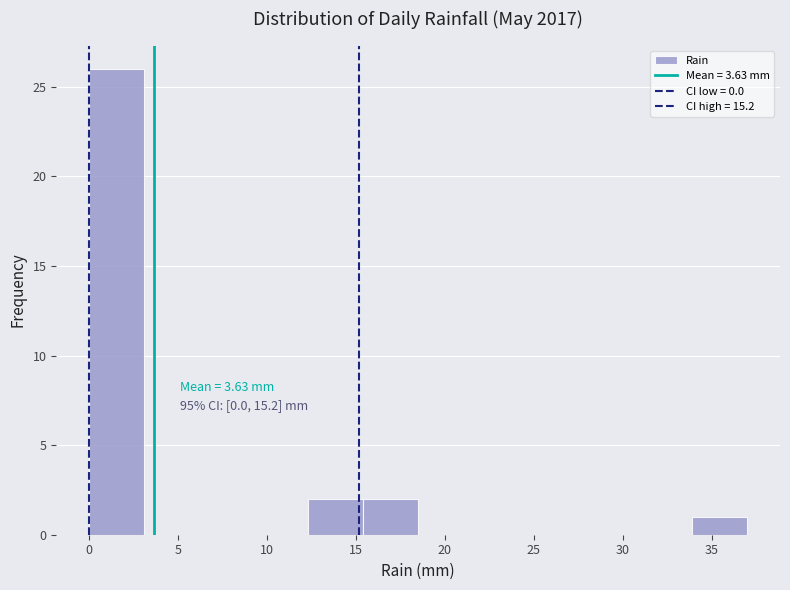

Over which range of the x-axis is the bar tallest?

0.0 to 3.0